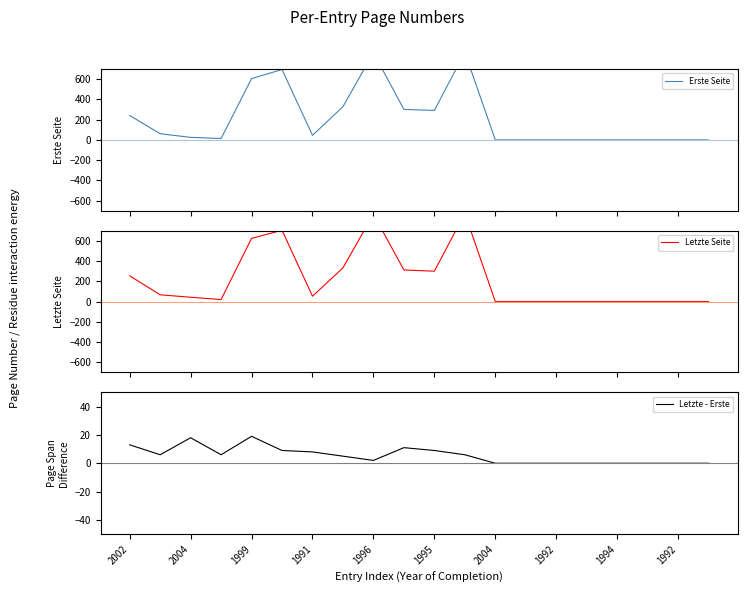

What is the average value of the Erste Seite series?

217